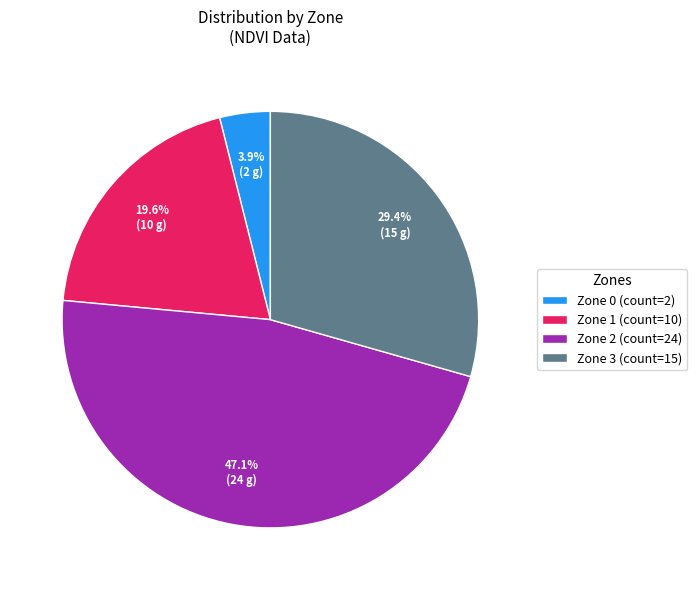

To the nearest percent, what percentage of the pie is Zone 3?

29%